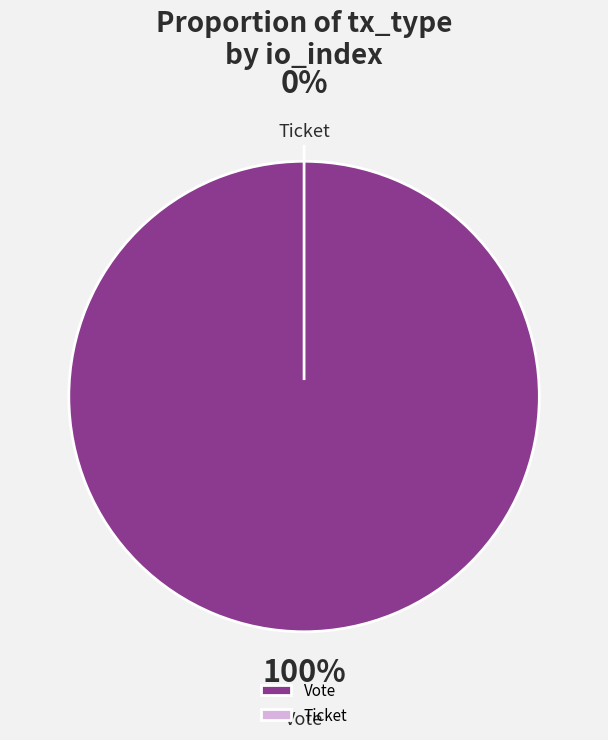

Is Vote the majority of the pie?

Yes